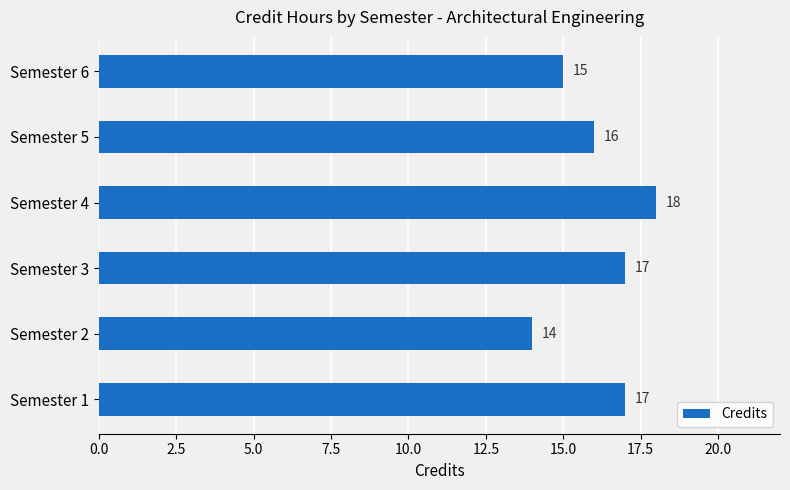

Which has a higher value, Semester 2 or Semester 6?

Semester 6